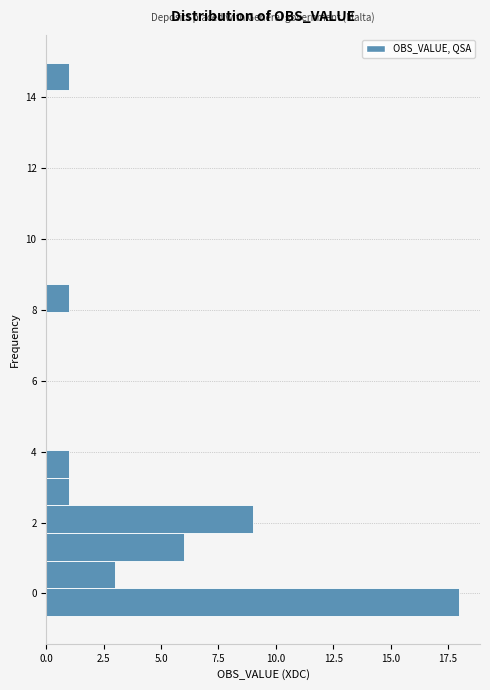

Around what value on the y-axis is the longest bar? Give the approximate position of its centre, as read against the axis.

-0.2